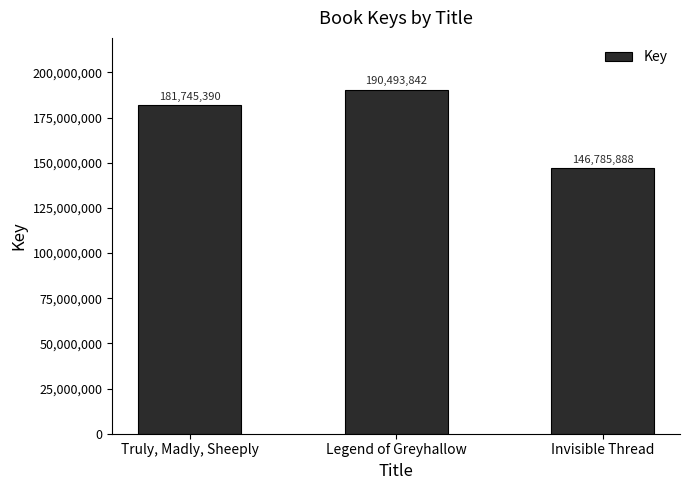

What is the difference between the values at Legend of Greyhallow and Truly, Madly, Sheeply?

8748452